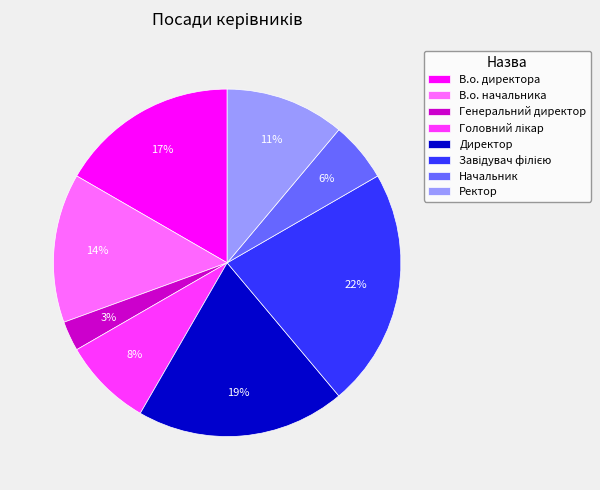

Is it true that В.о. директора is 22% of the pie?

False